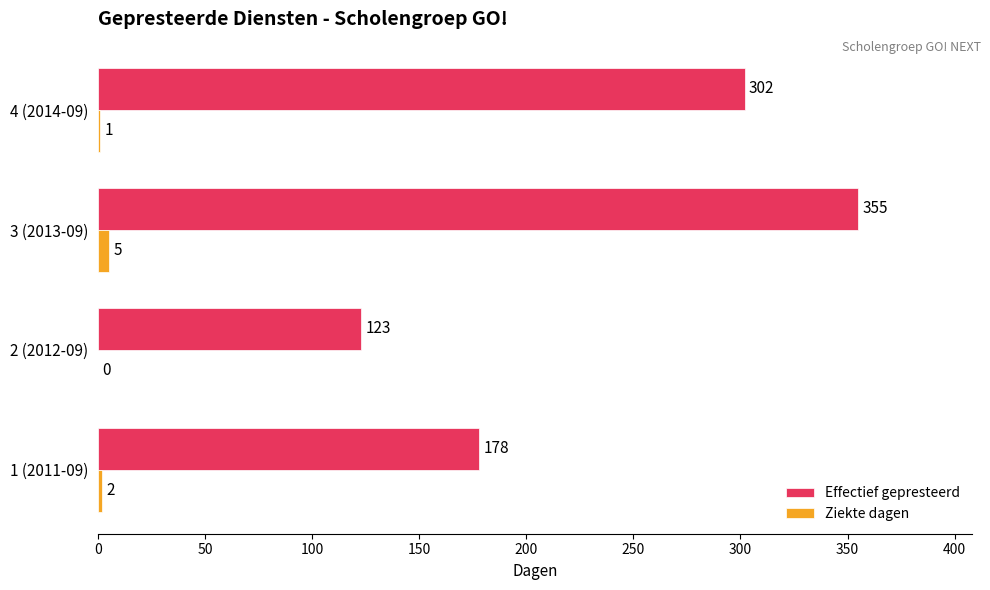

Between 2 (2012-09) and 4 (2014-09), which series saw the biggest shift?

Effectief gepresteerd